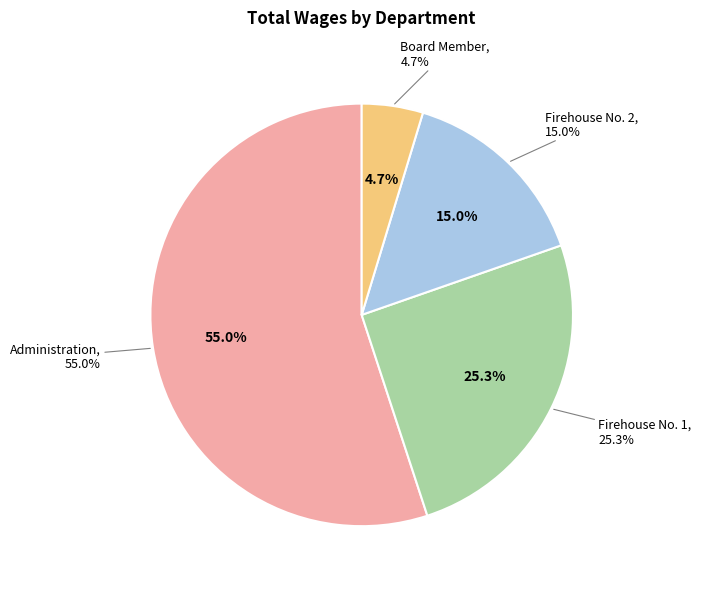

Is the sum of Administration and Board Member greater than half?

Yes